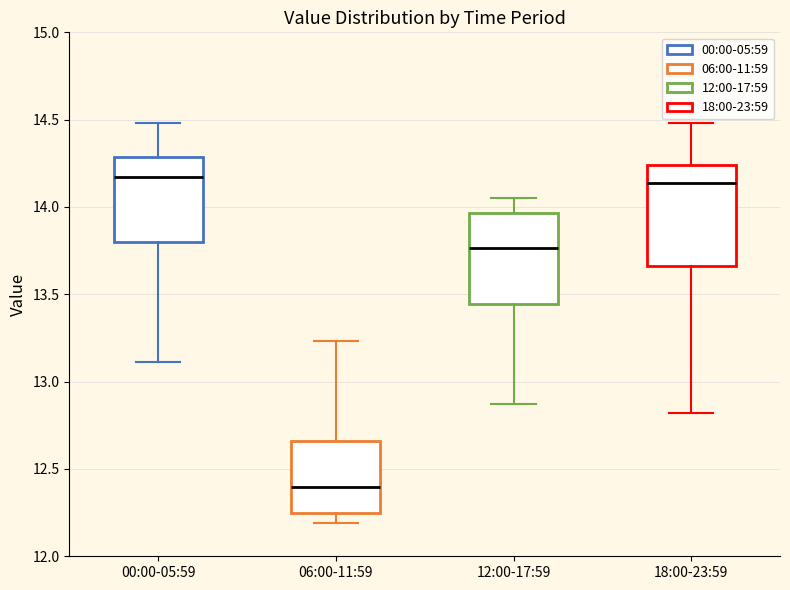

Reading left to right, read every box against the y-axis: the position of its median line, the range the box covers, and the ends of its whiskers. The values are not printed on the chart, so give them approximately, as read against the axis.

00:00-05:59: median 14.15, box 13.80 to 14.30, whiskers 13.10 to 14.50
06:00-11:59: median 12.40, box 12.25 to 12.65, whiskers 12.20 to 13.25
12:00-17:59: median 13.75, box 13.45 to 13.95, whiskers 12.85 to 14.05
18:00-23:59: median 14.15, box 13.65 to 14.25, whiskers 12.80 to 14.50